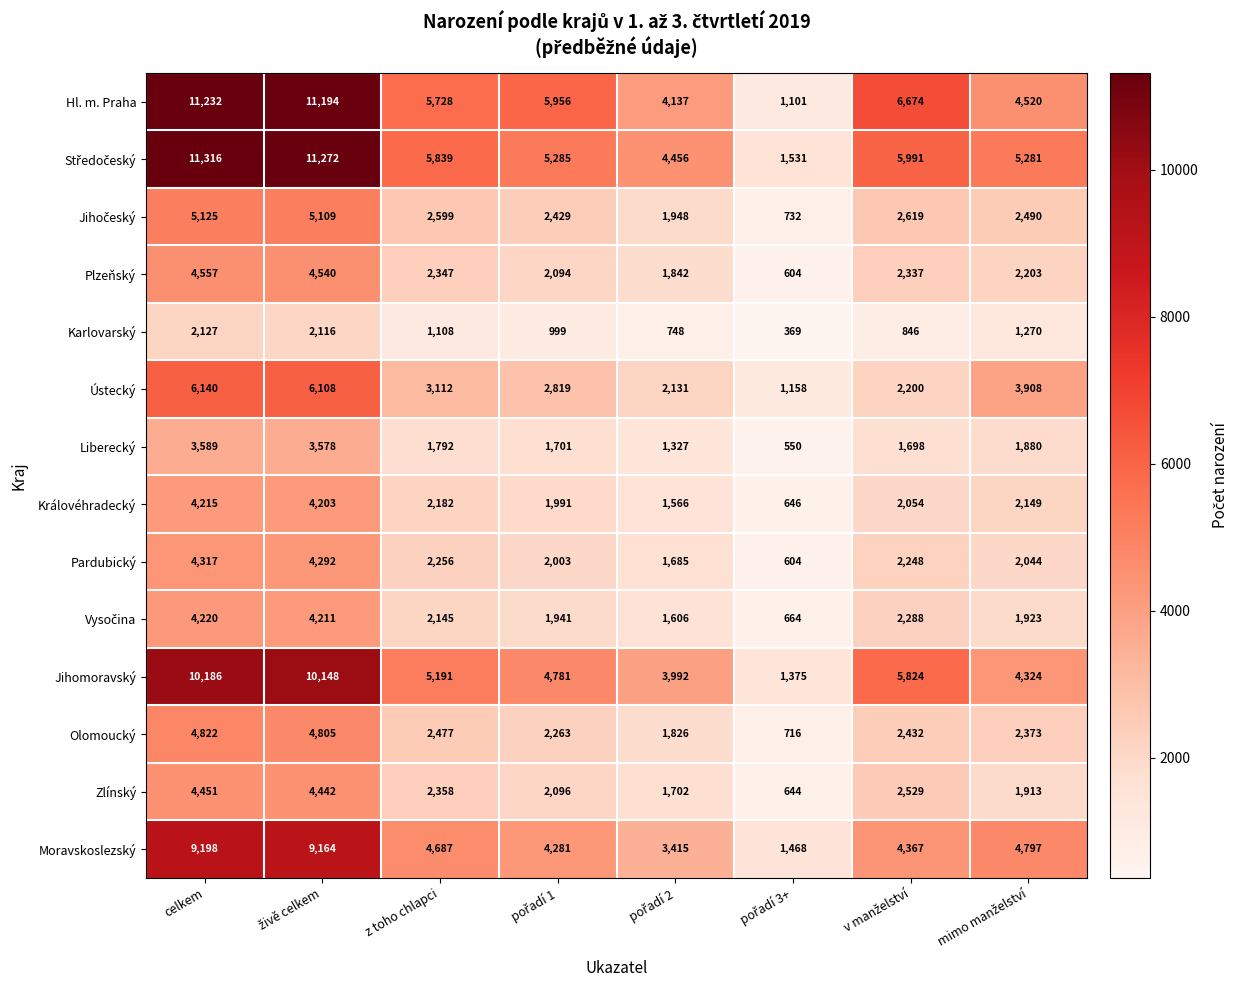

At which category is the sum across all series the highest?

celkem